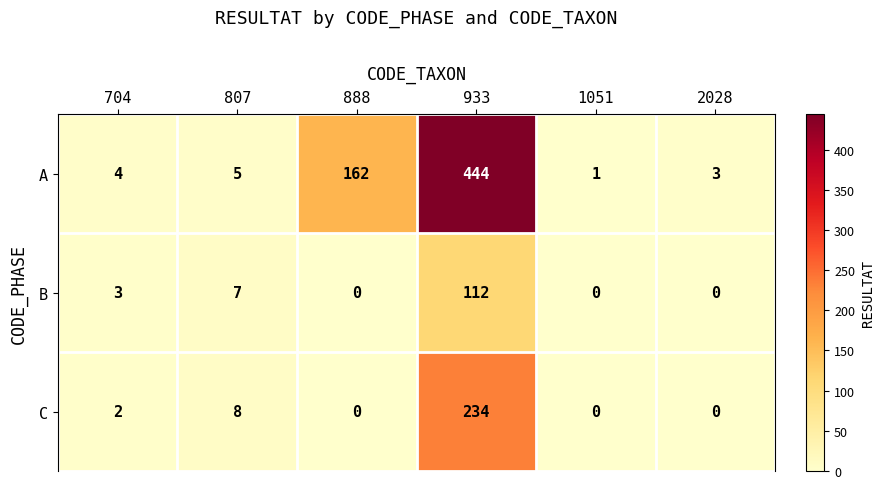

At how many categories does at least one series exceed 129?

2